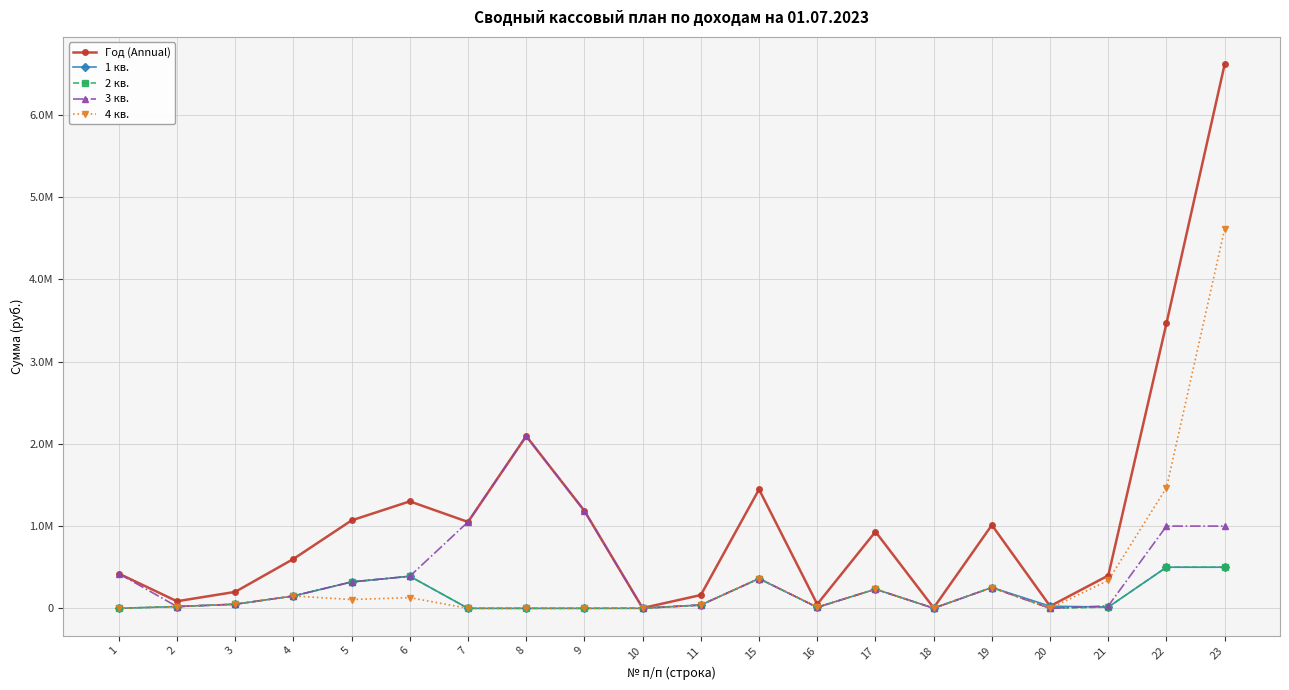

Does the chart display data point markers on the line(s)?

Yes